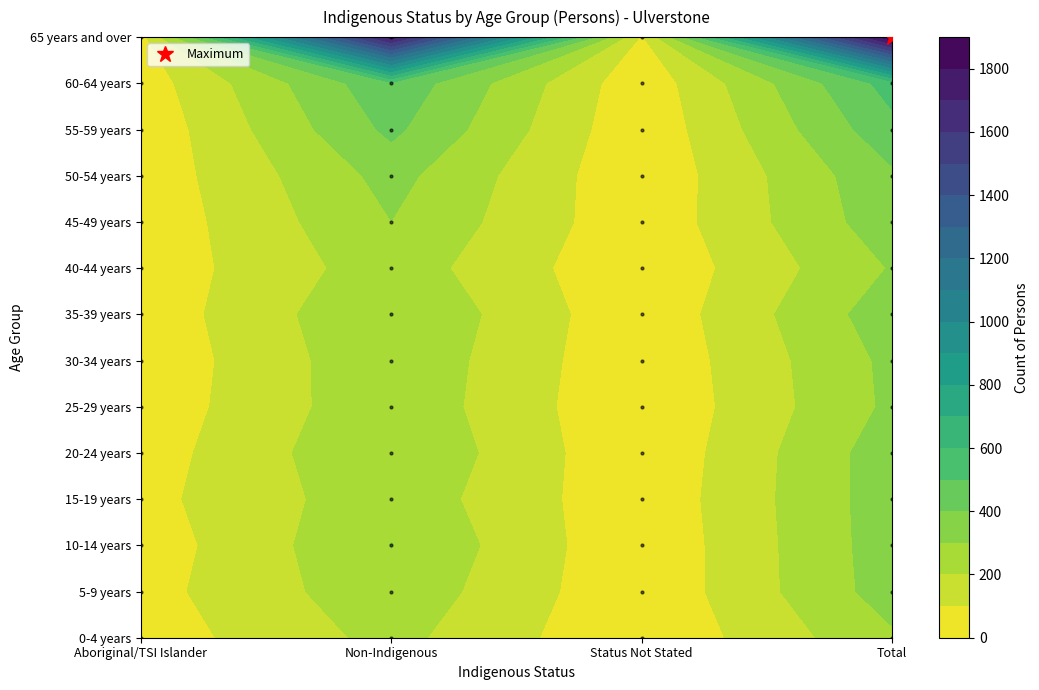

The value of 40-44 years at 2 is 13. True or false?

True